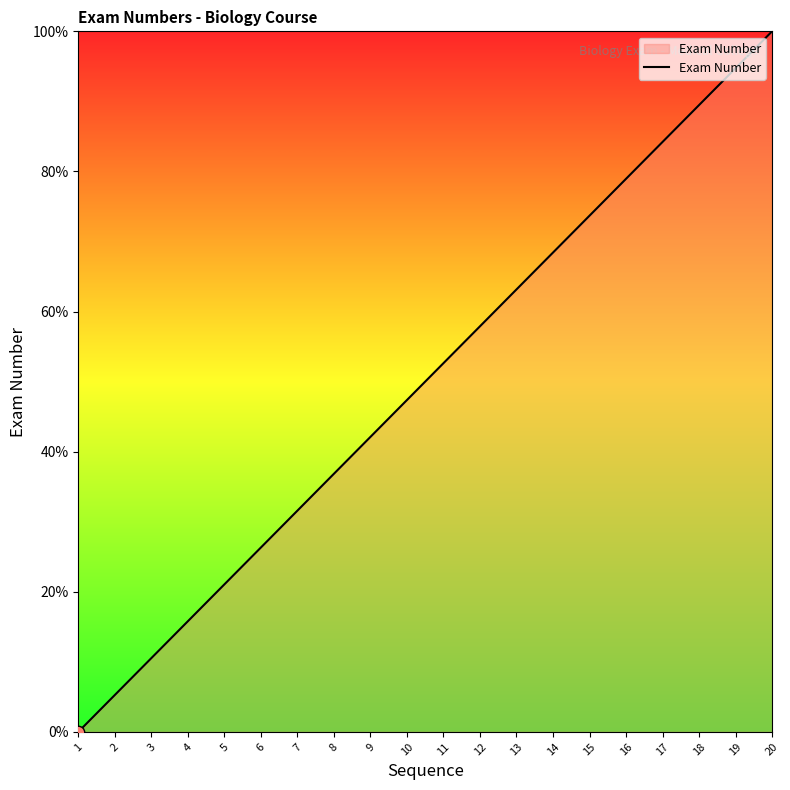

Approximately how many times larger is the value at 4 compared to 11?

0.3